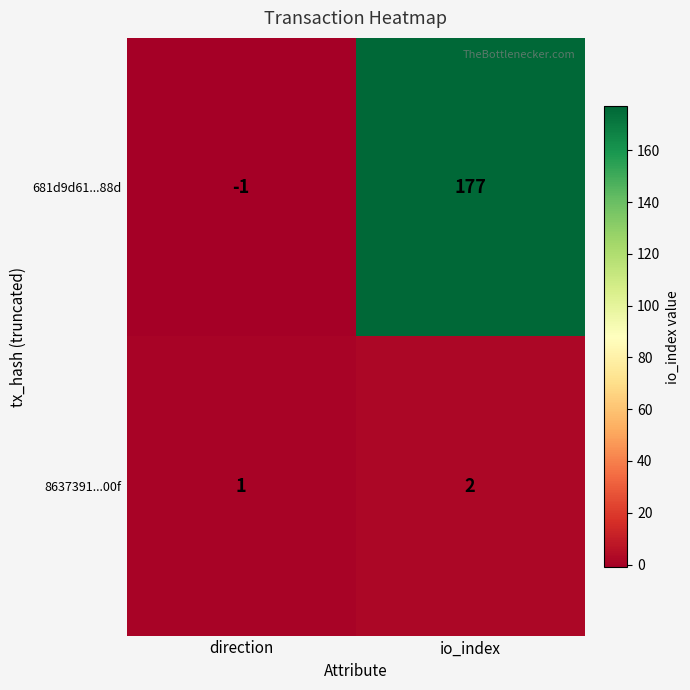

What is the difference between the maximum and minimum values in the 681d9d61...88d series?

178